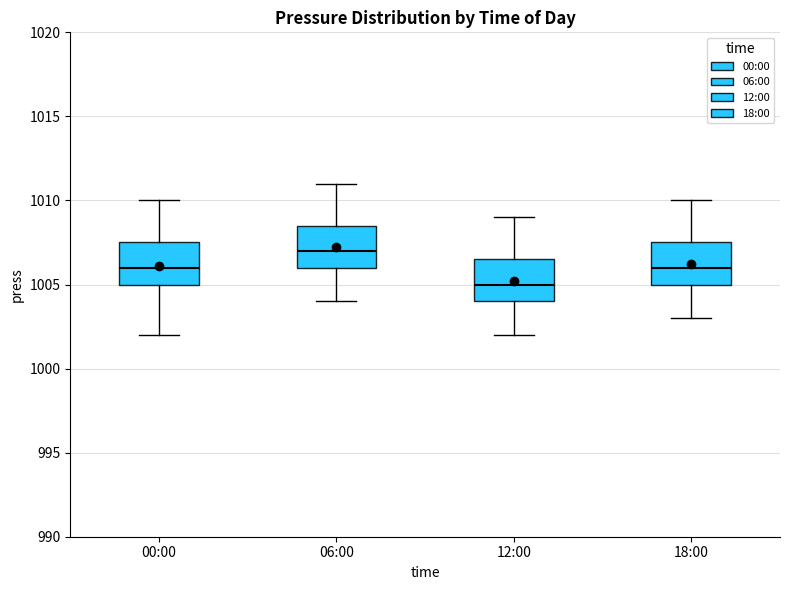

Reading left to right, transcribe this box plot: for each box, give where its median line is, the range the box spans, and where its two whiskers end, as read against the y-axis. The values are not printed on the chart, so give them approximately, as read against the axis.

00:00: median 1006.0, box 1005.0 to 1007.5, whiskers 1002.0 to 1010.0
06:00: median 1007.0, box 1006.0 to 1008.5, whiskers 1004.0 to 1011.0
12:00: median 1005.0, box 1004.0 to 1006.5, whiskers 1002.0 to 1009.0
18:00: median 1006.0, box 1005.0 to 1007.5, whiskers 1003.0 to 1010.0